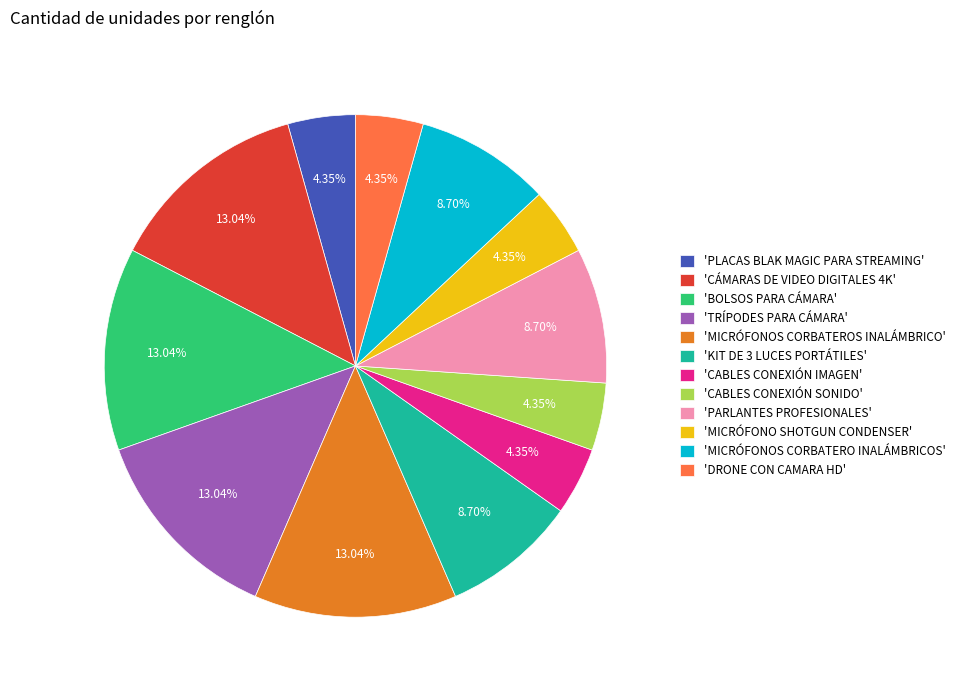

How many slices are in this pie chart?

12